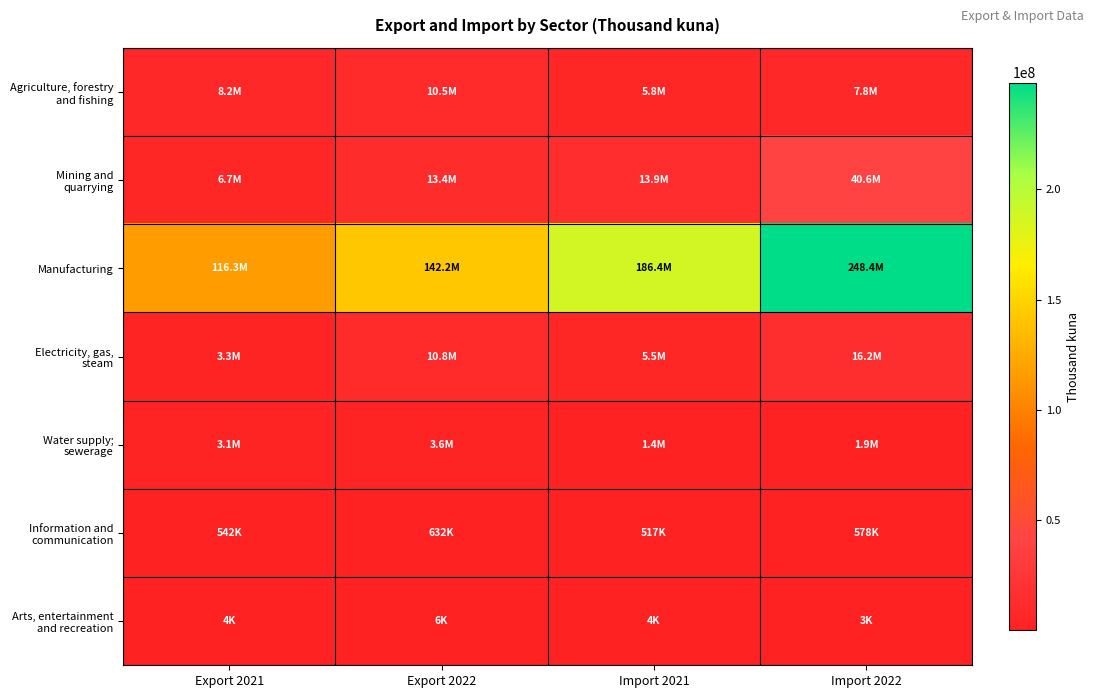

Which series has the widest spread of values?

Manufacturing